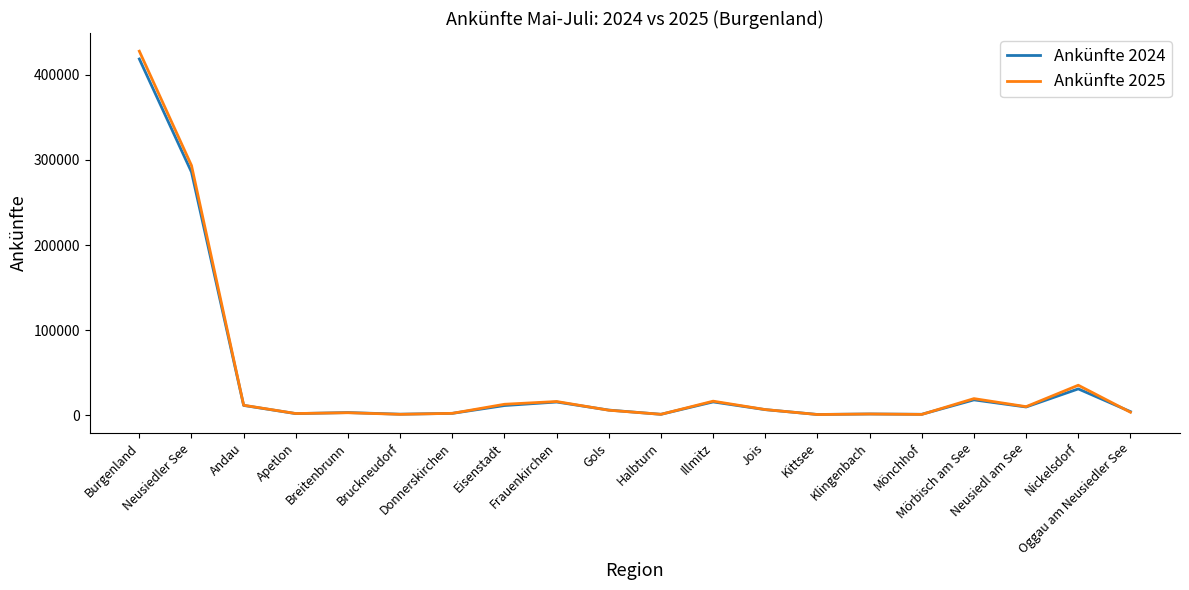

What position from the left is Illmitz?

12